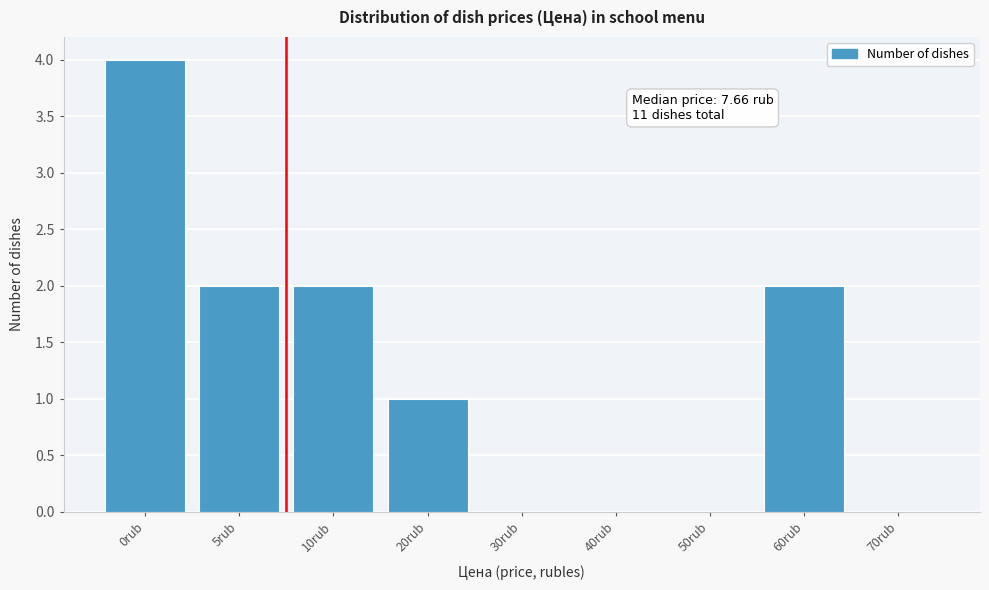

Reading left to right, extract all data points from this chart.

0rub=4	5rub=2	10rub=2	20rub=1	30rub=0	40rub=0	50rub=0	60rub=2	70rub=0